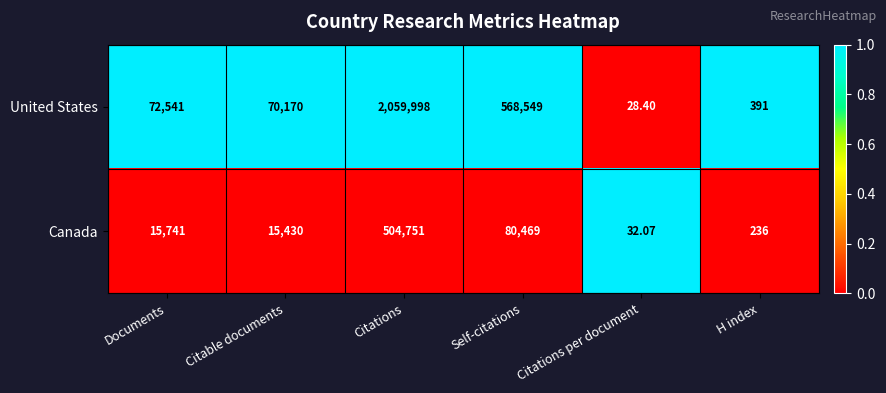

At Citations, list the series in order from largest to smallest.

United States, Canada